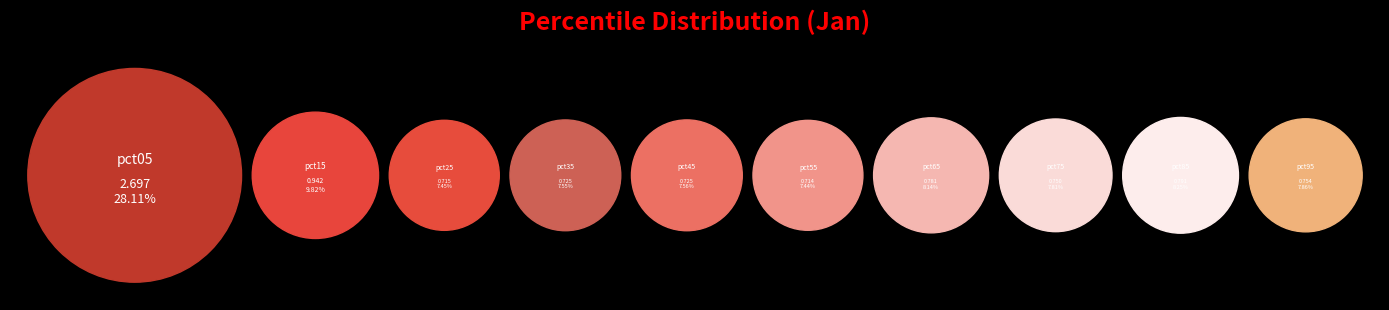

Between pct25 and pct95, which is larger?

pct95